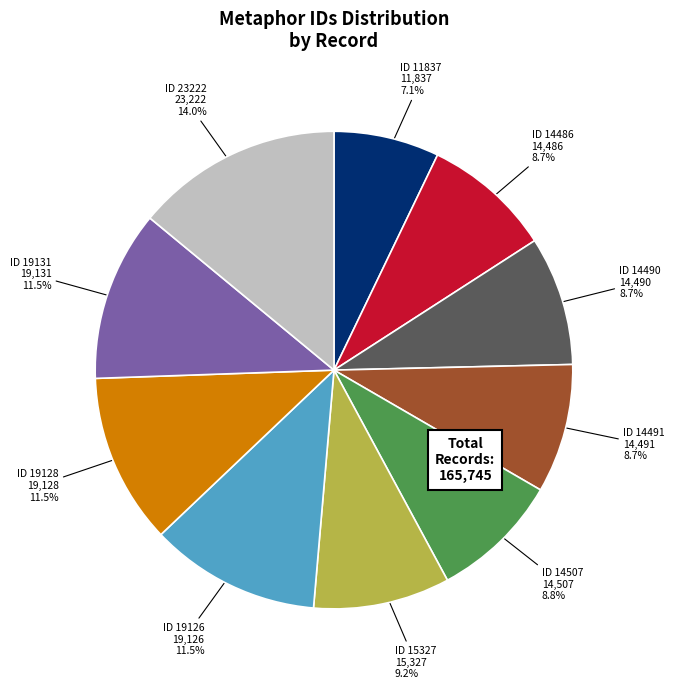

Is there any slice that represents more than half of the pie?

No